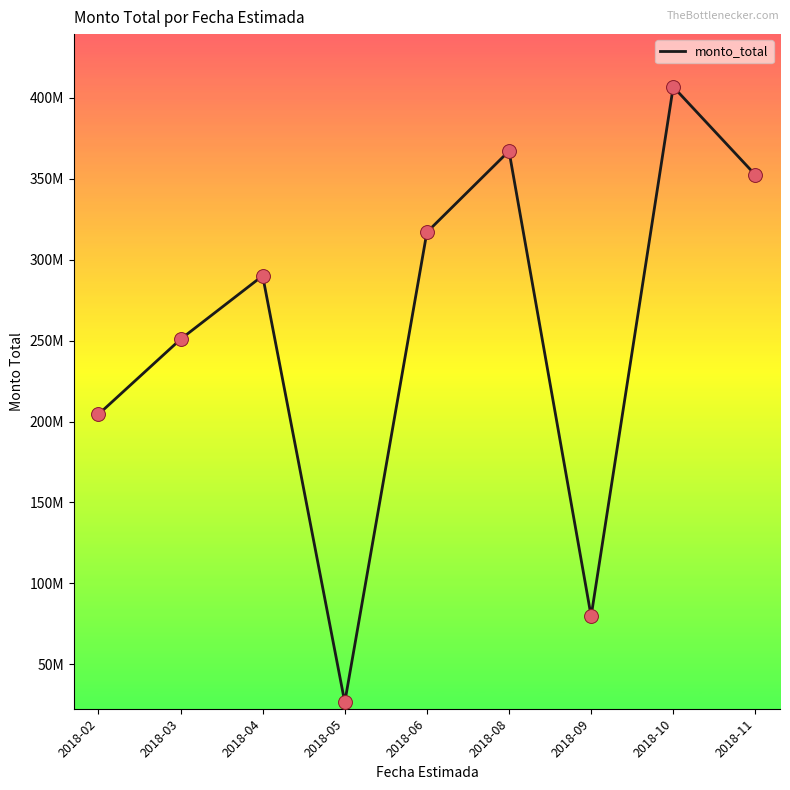

Approximately how many times larger is the value at 2018-04 compared to 2018-05?

10.9